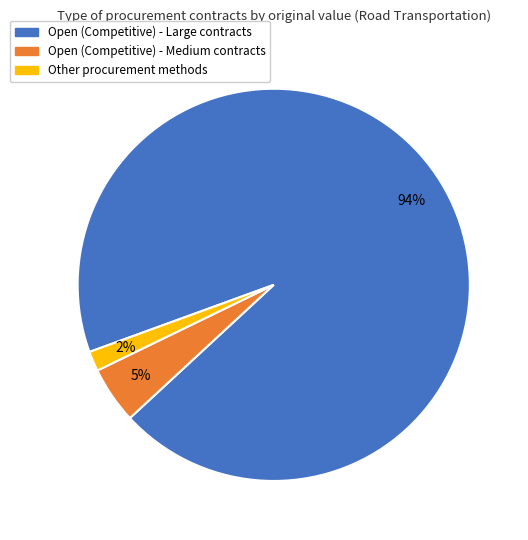

To the nearest percent, what is the average slice percentage?

33%